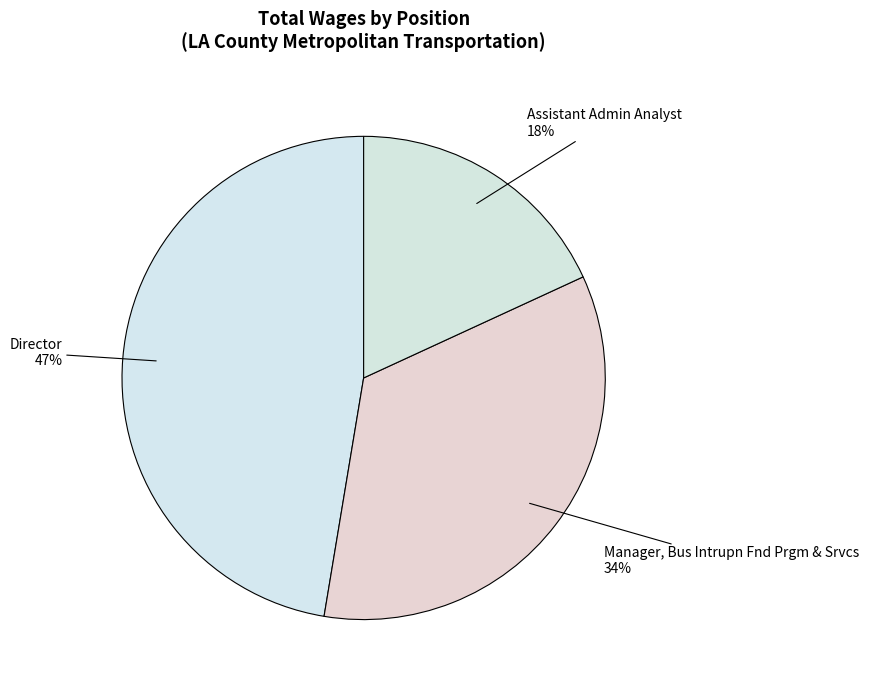

How many segments does this pie chart have?

3